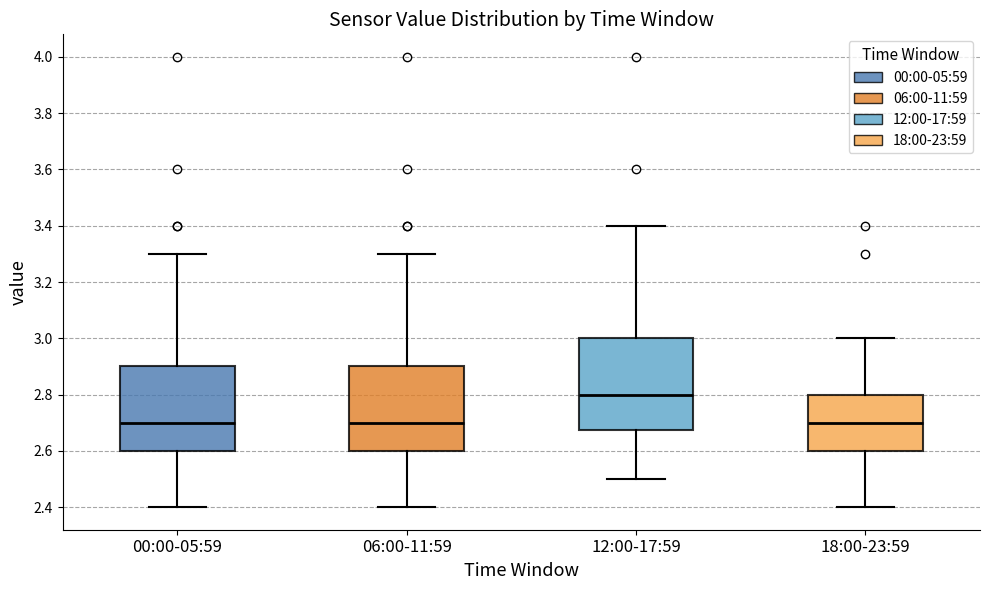

Which box is the tallest, from its lower edge to its upper edge?

12:00-17:59